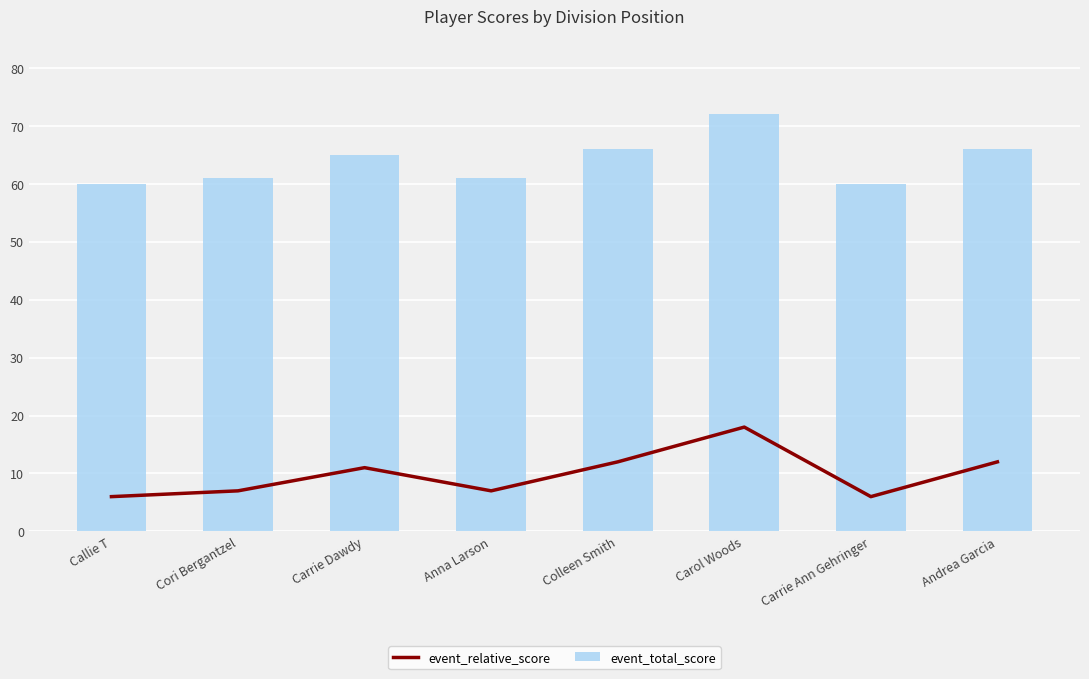

Reading left to right, list all the values displayed in this chart.

event_relative_score: 6	7	11	7	12	18	6	12
event_total_score: 60	61	65	61	66	72	60	66